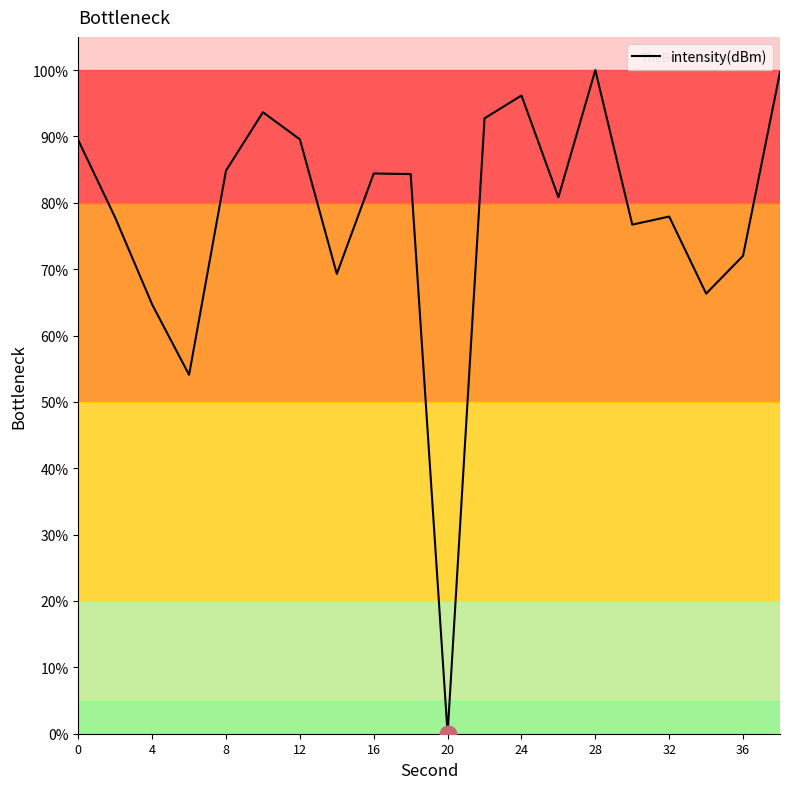

What is the difference between the maximum and minimum values?

100.0